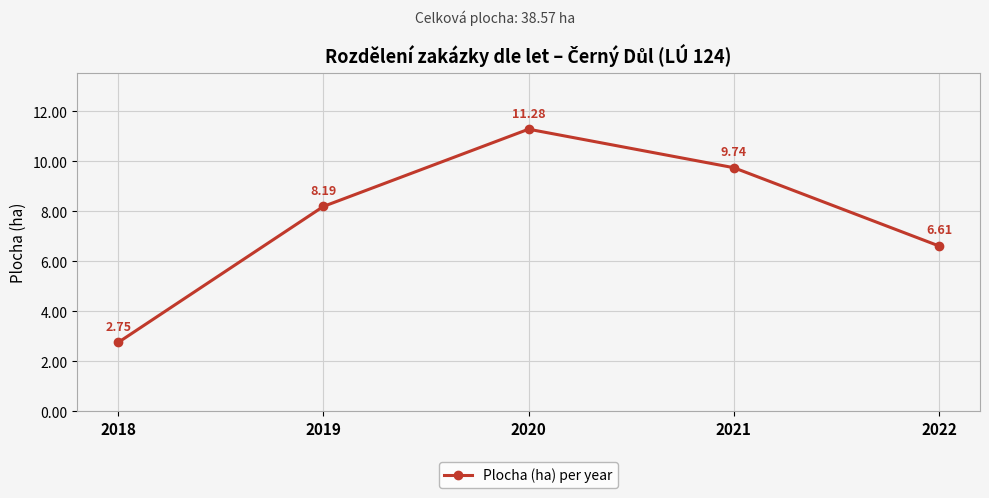

What is the difference between the values at 2019 and 2020?

3.1